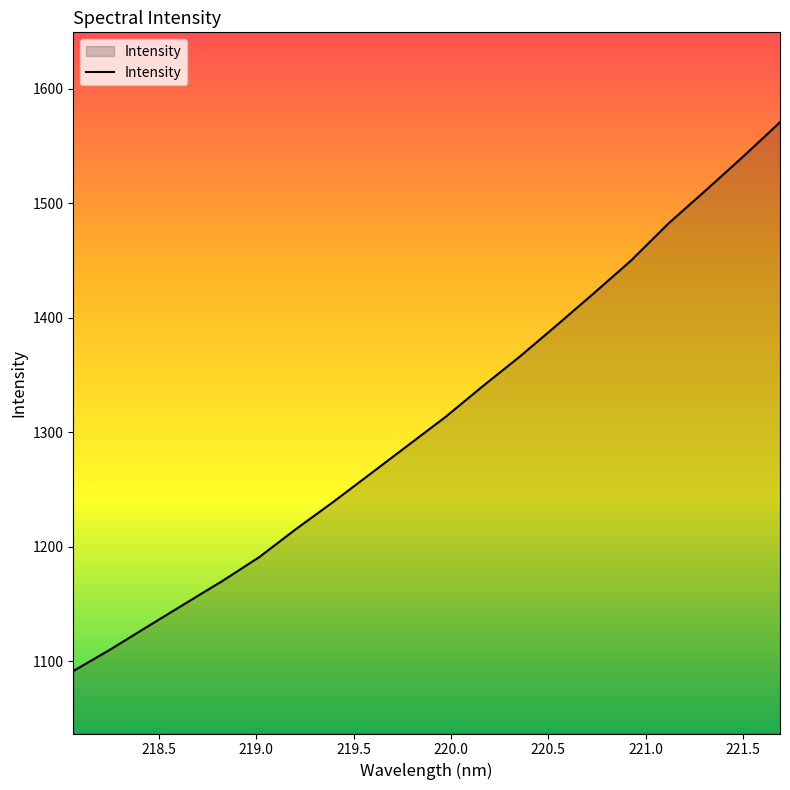

What is the difference between the maximum and minimum values?

479.5